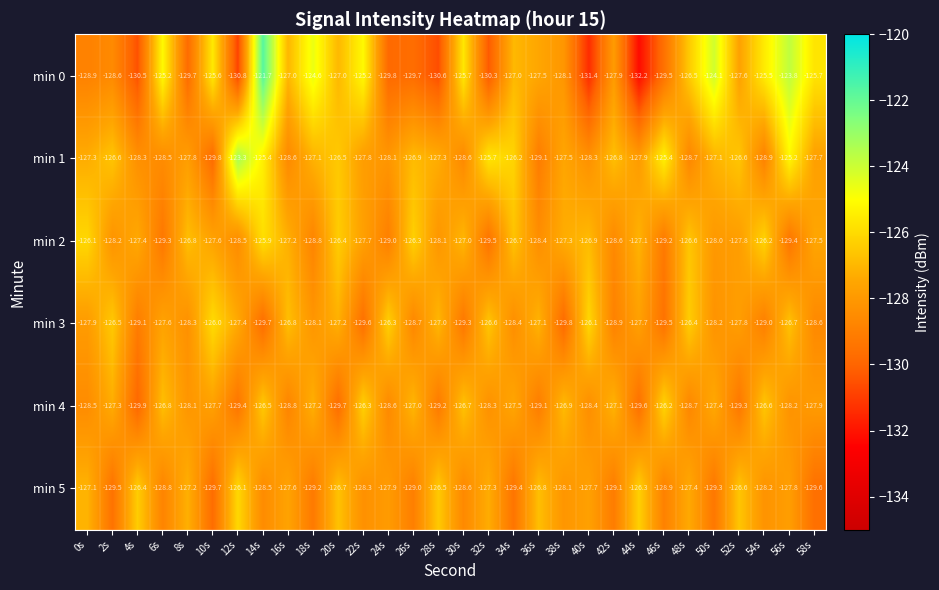

At which label does min 3 reach its minimum?

38s